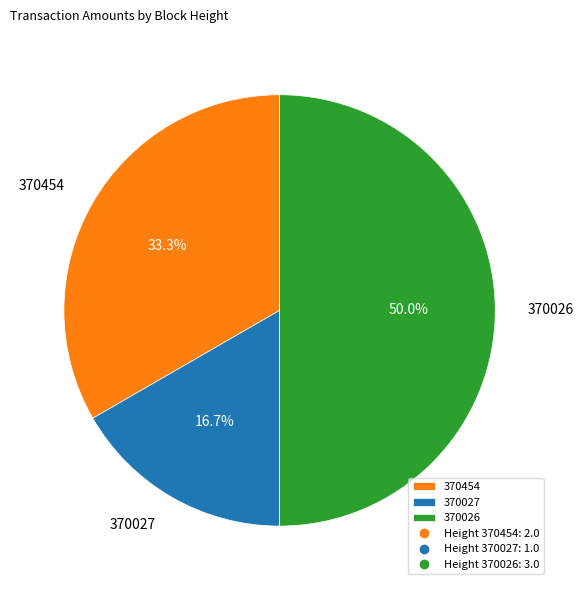

Count the number of slices in the pie.

3